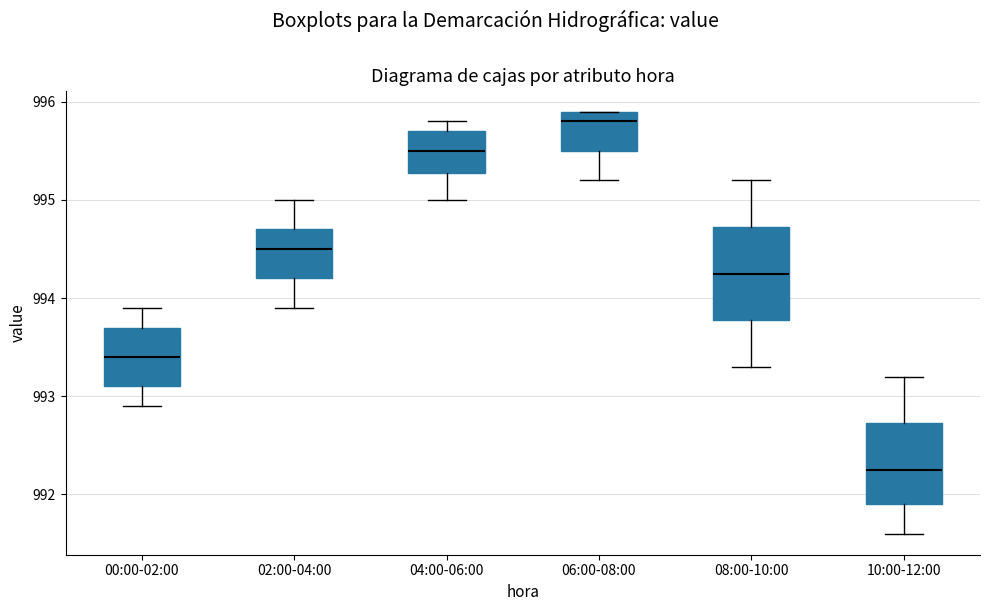

Reading left to right, transcribe this box plot: for each box, give where its median line is, the range the box spans, and where its two whiskers end, as read against the y-axis. The values are not printed on the chart, so give them approximately, as read against the axis.

00:00-02:00: median 993.4, box 993.1 to 993.7, whiskers 992.9 to 993.9
02:00-04:00: median 994.5, box 994.2 to 994.7, whiskers 993.9 to 995.0
04:00-06:00: median 995.5, box 995.3 to 995.7, whiskers 995.0 to 995.8
06:00-08:00: median 995.8, box 995.5 to 995.9, whiskers 995.2 to 995.9
08:00-10:00: median 994.3, box 993.8 to 994.7, whiskers 993.3 to 995.2
10:00-12:00: median 992.3, box 991.9 to 992.7, whiskers 991.6 to 993.2